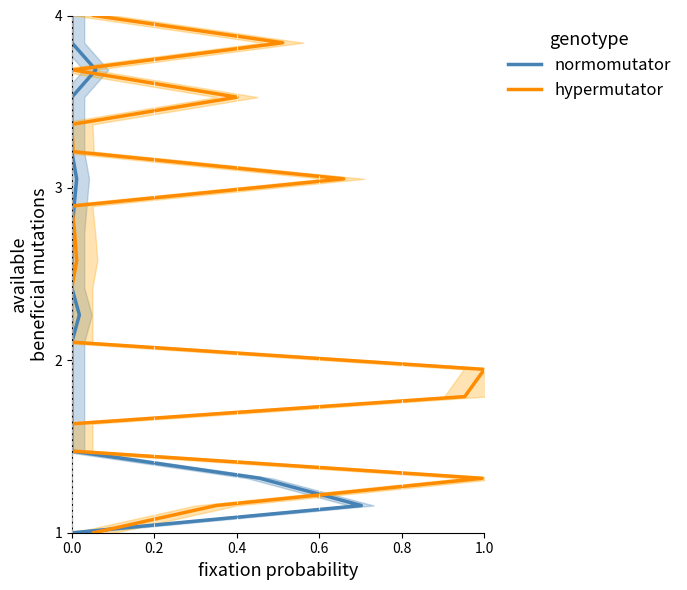

What is the greatest value displayed?

4.0